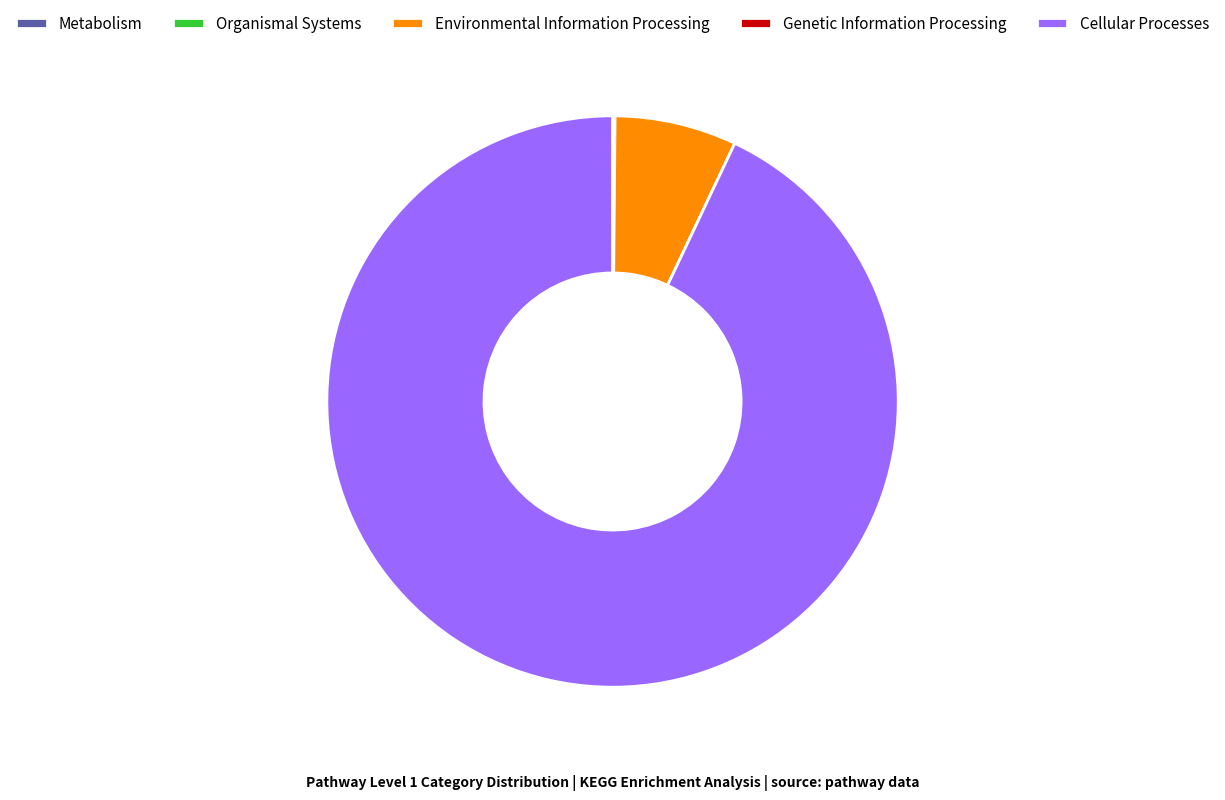

Is the sum of Environmental Information Processing and Cellular Processes greater than half?

Yes